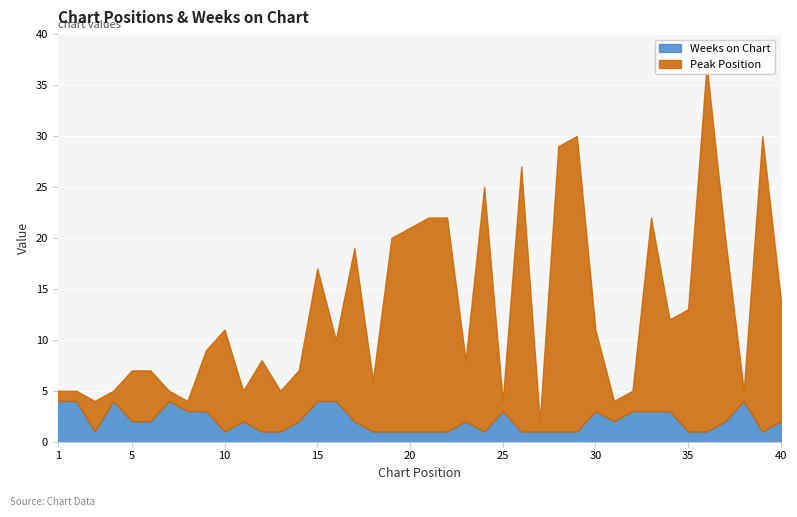

What is the maximum value shown in the chart?

36